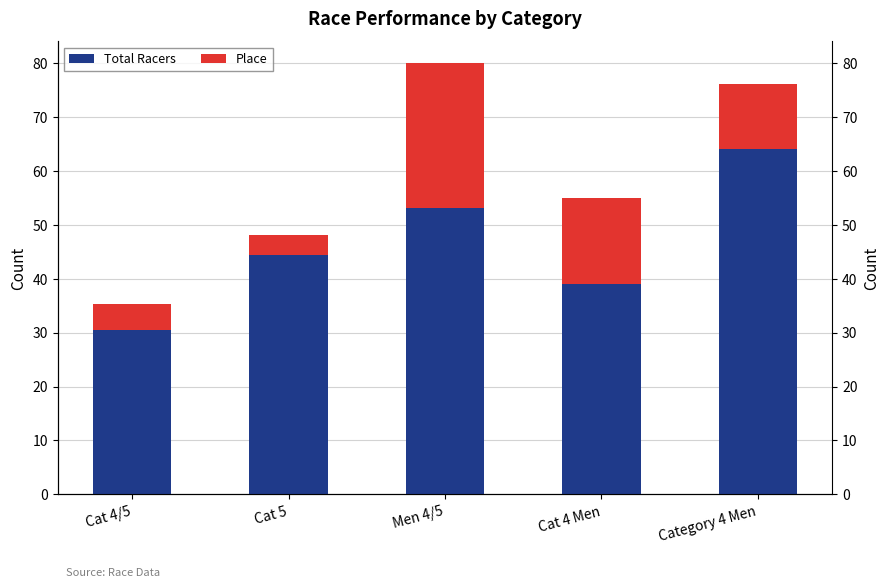

What is the value of the Total Racers bar at the 2nd from the left?

44.3